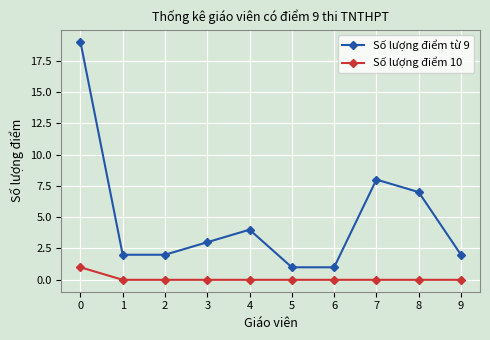

What is the lowest value of the Số lượng điểm từ 9 series?

1